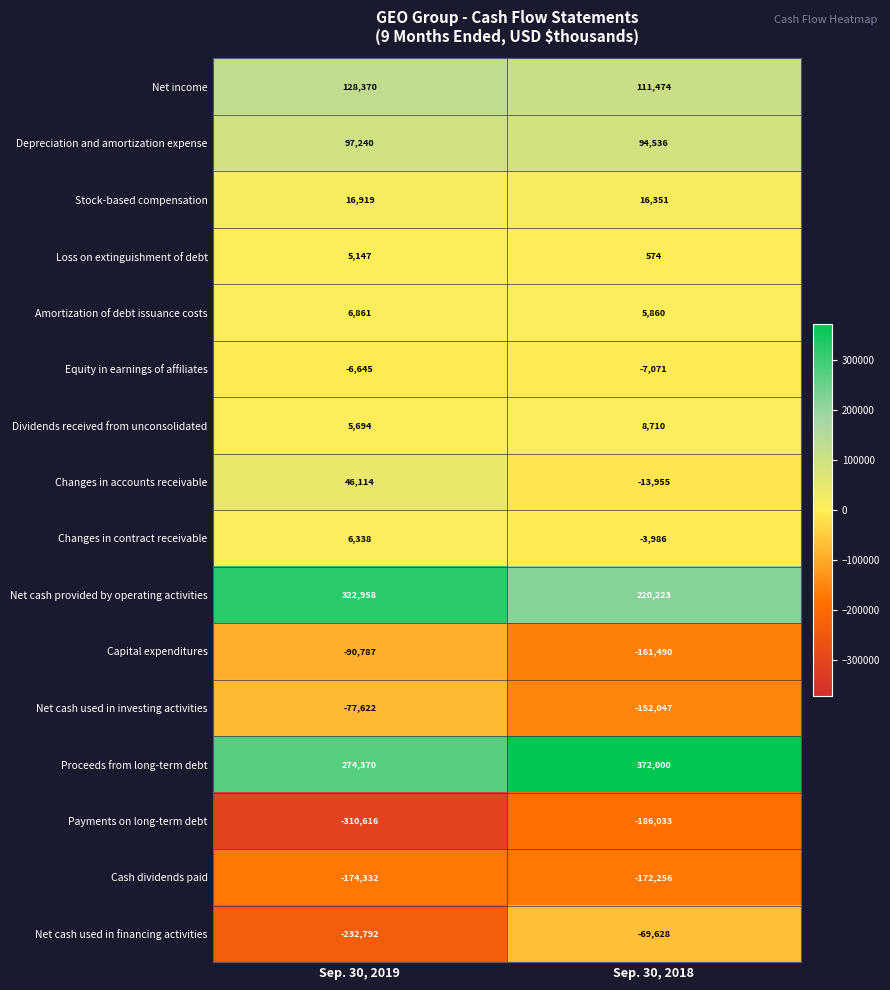

What is the total value across all series at Sep. 30, 2019?

17217